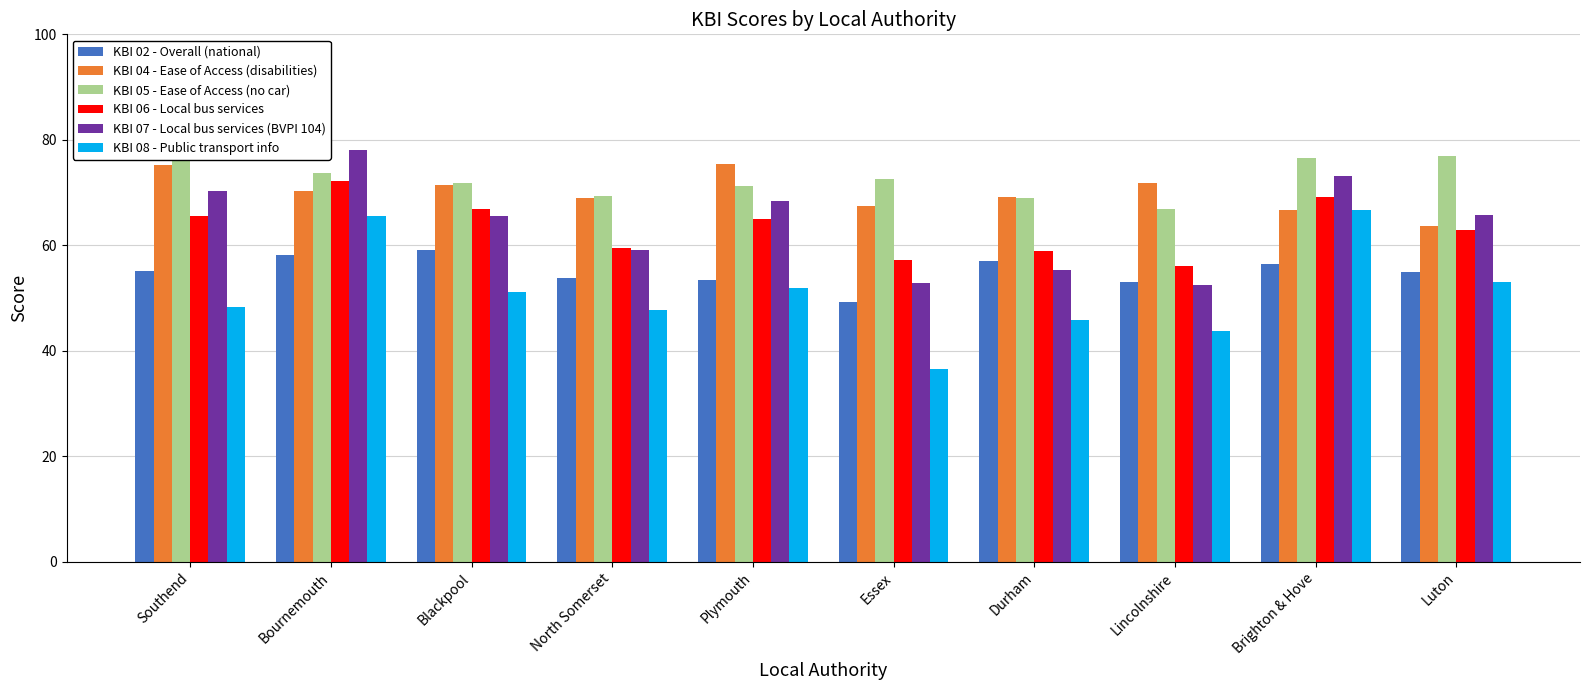

How many bars are there in each group?

6